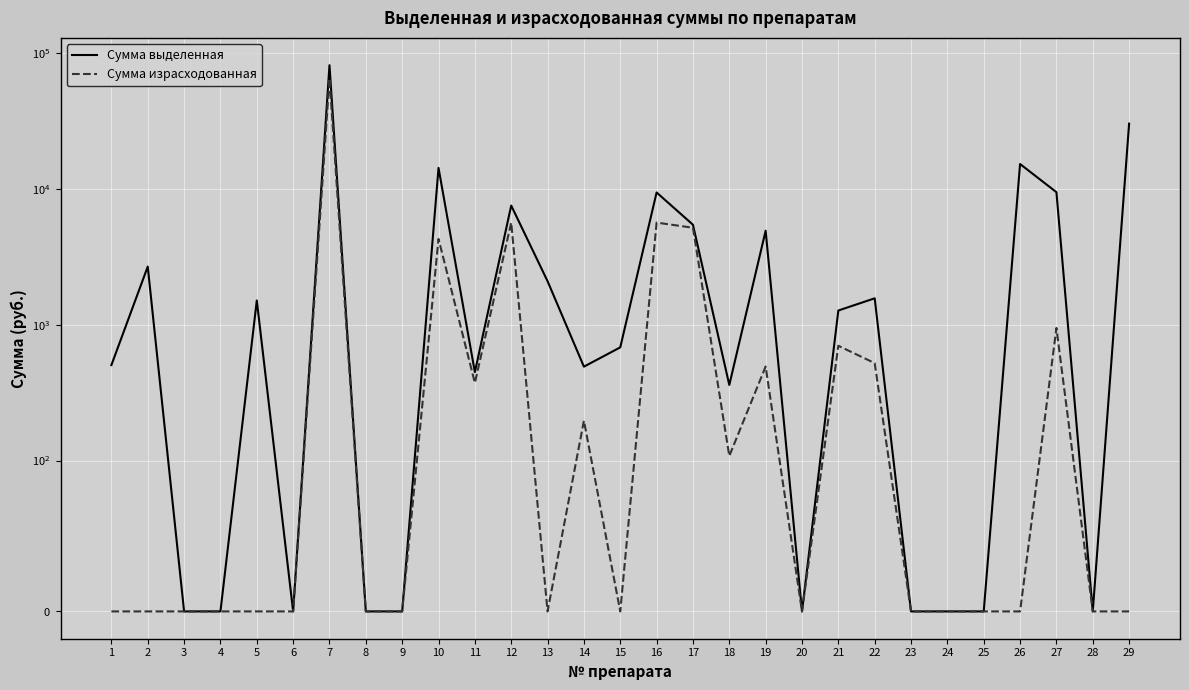

At which label does Сумма выделенная first exceed 681?

2